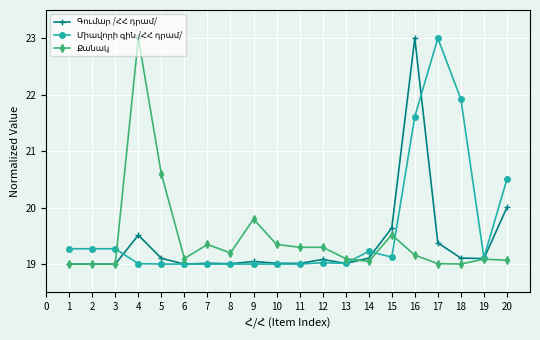

What is the difference between the highest and lowest values at 1?

0.3